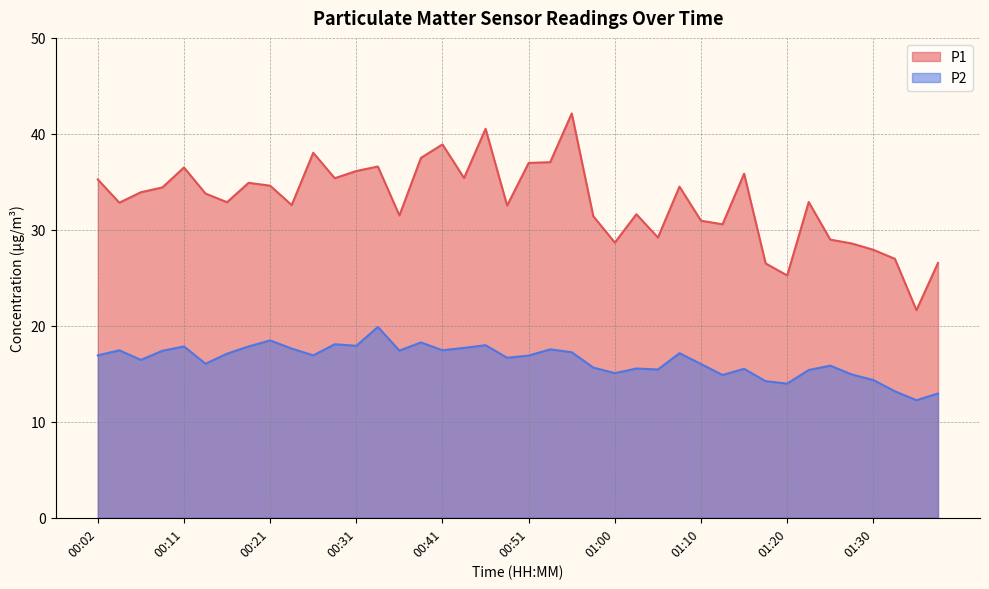

What is the difference between the P1 values at 00:56 and 00:02?

6.9